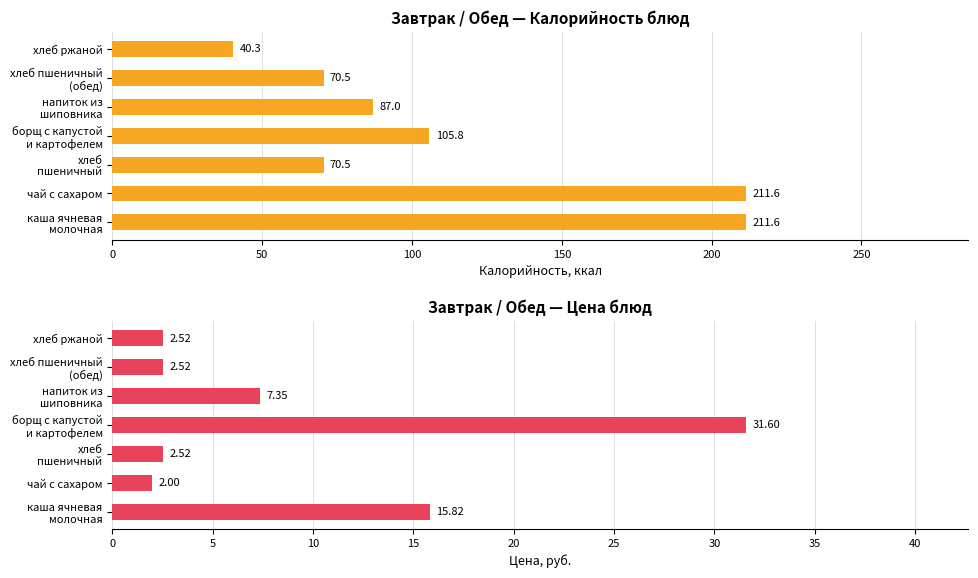

True or false: Калорийность has a value of 121.8 at хлеб пшеничный (обед).

False